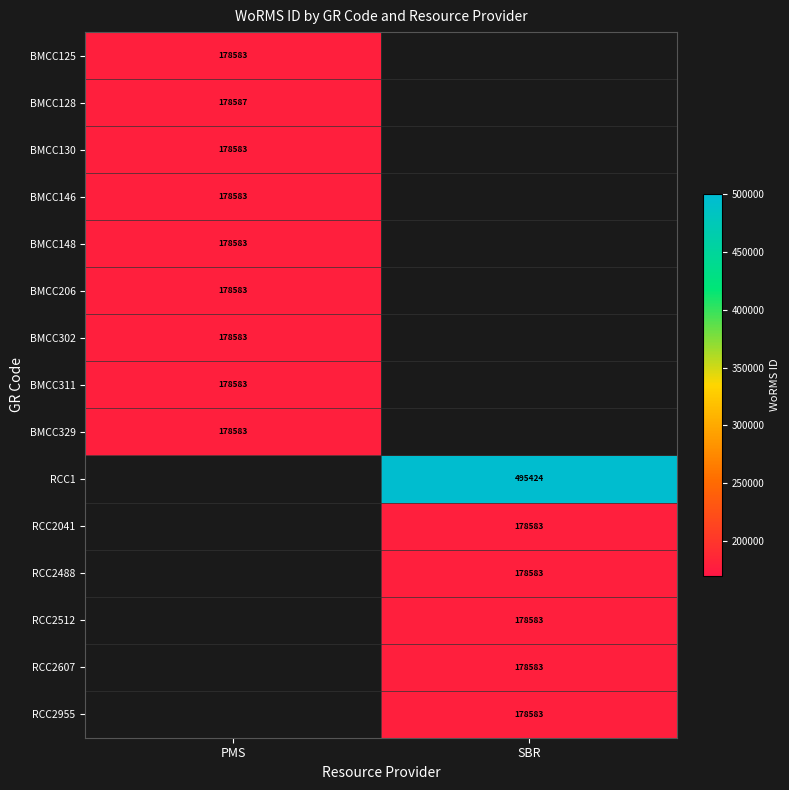

How many categories are shown in the chart?

2